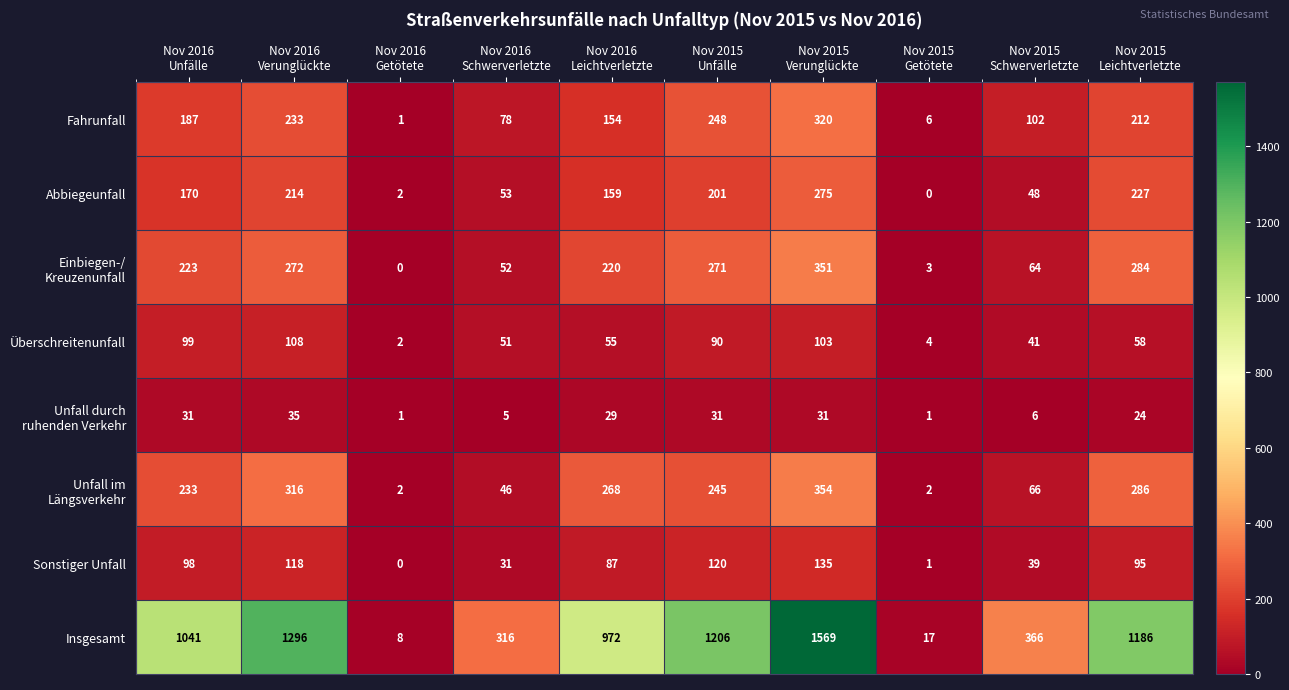

What is the maximum value shown in the chart?

1569